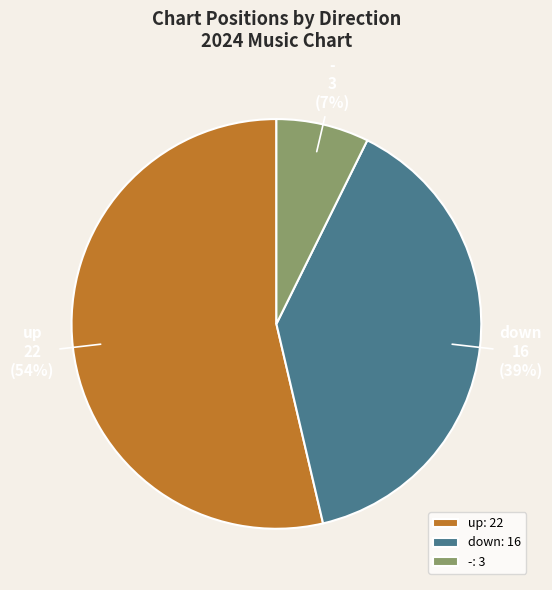

Which category has the smallest portion of the pie?

-